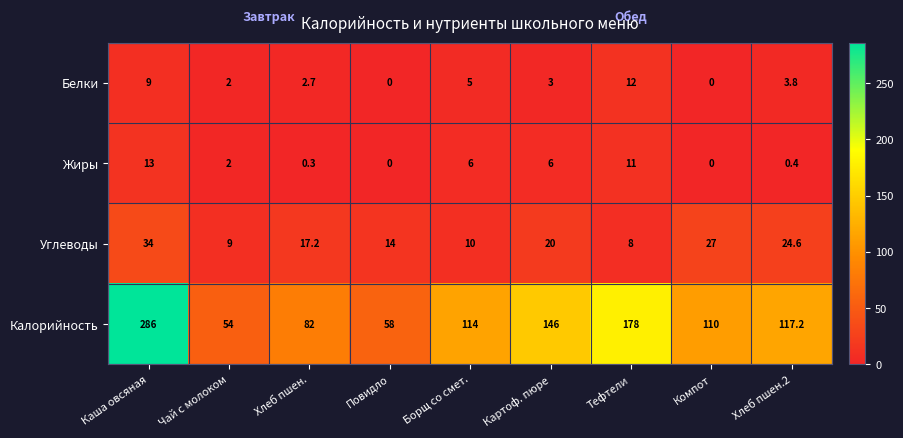

Where does the Белки series first go above 3?

Каша овсяная